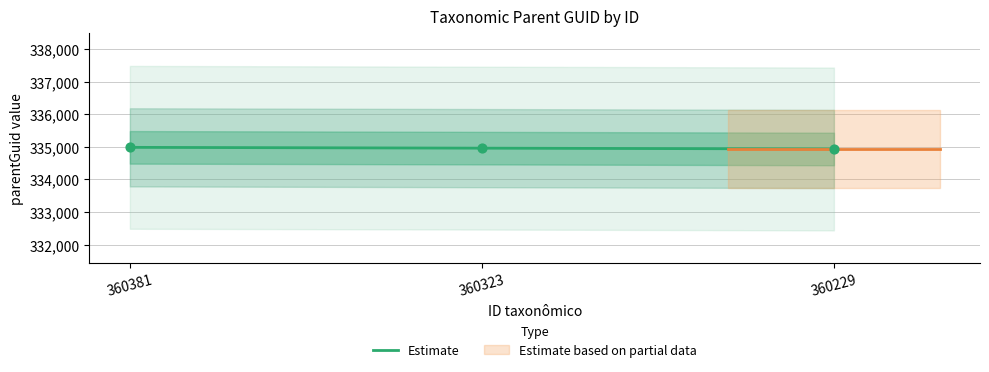

Which has a higher value, 360381 or 360229?

360381